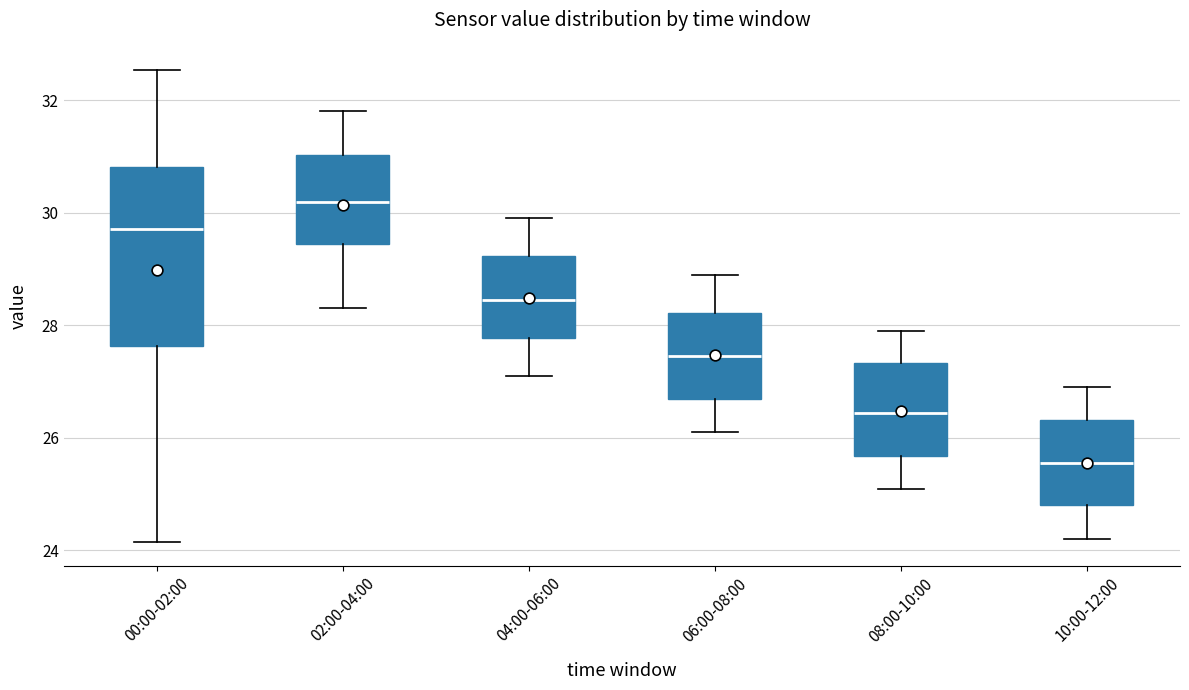

Reading left to right, transcribe this box plot: for each box, give where its median line is, the range the box spans, and where its two whiskers end, as read against the y-axis. The values are not printed on the chart, so give them approximately, as read against the axis.

00:00-02:00: median 29.8, box 27.6 to 30.8, whiskers 24.2 to 32.6
02:00-04:00: median 30.2, box 29.4 to 31.0, whiskers 28.4 to 31.8
04:00-06:00: median 28.4, box 27.8 to 29.2, whiskers 27.2 to 30.0
06:00-08:00: median 27.4, box 26.8 to 28.2, whiskers 26.2 to 29.0
08:00-10:00: median 26.4, box 25.6 to 27.4, whiskers 25.2 to 28.0
10:00-12:00: median 25.6, box 24.8 to 26.4, whiskers 24.2 to 27.0